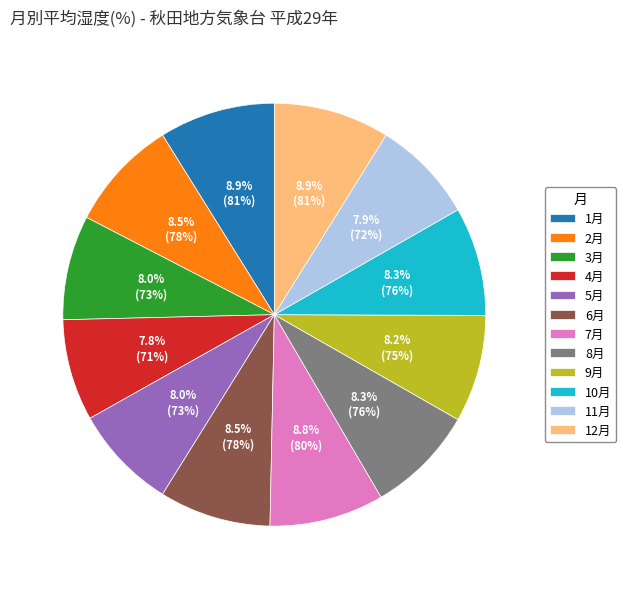

What percentage do 2月 and 9月 together represent?

16.7%